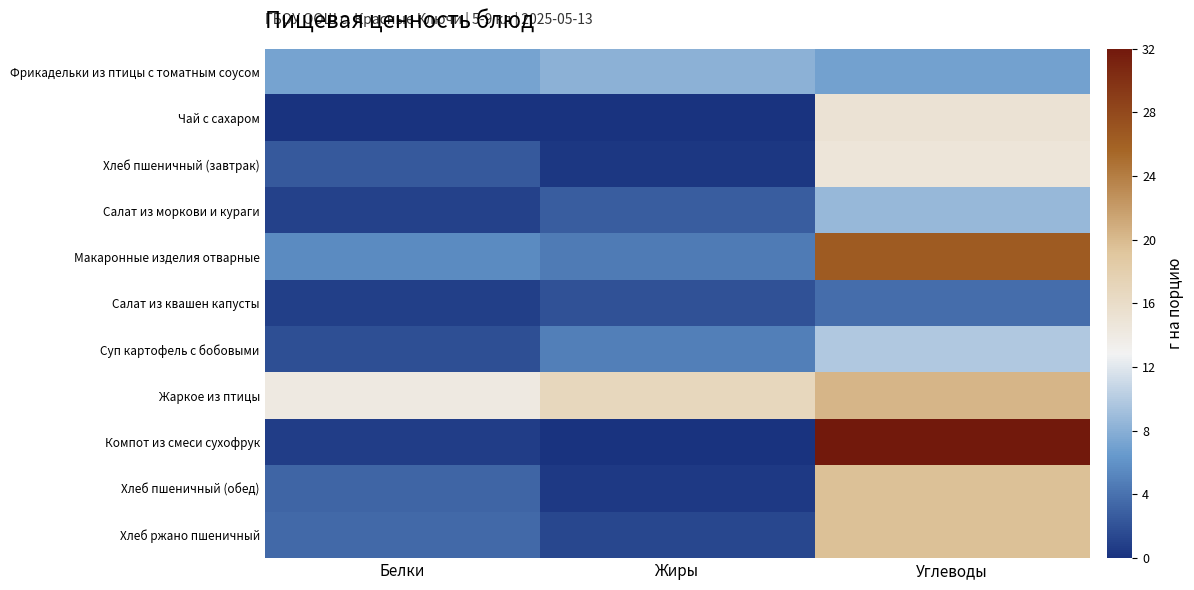

How many distinct data groups are displayed?

11